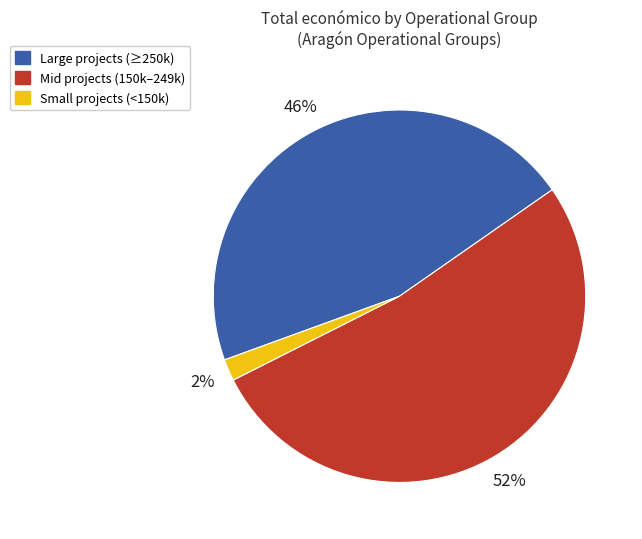

Which category has the smallest portion of the pie?

Small projects (<150k)